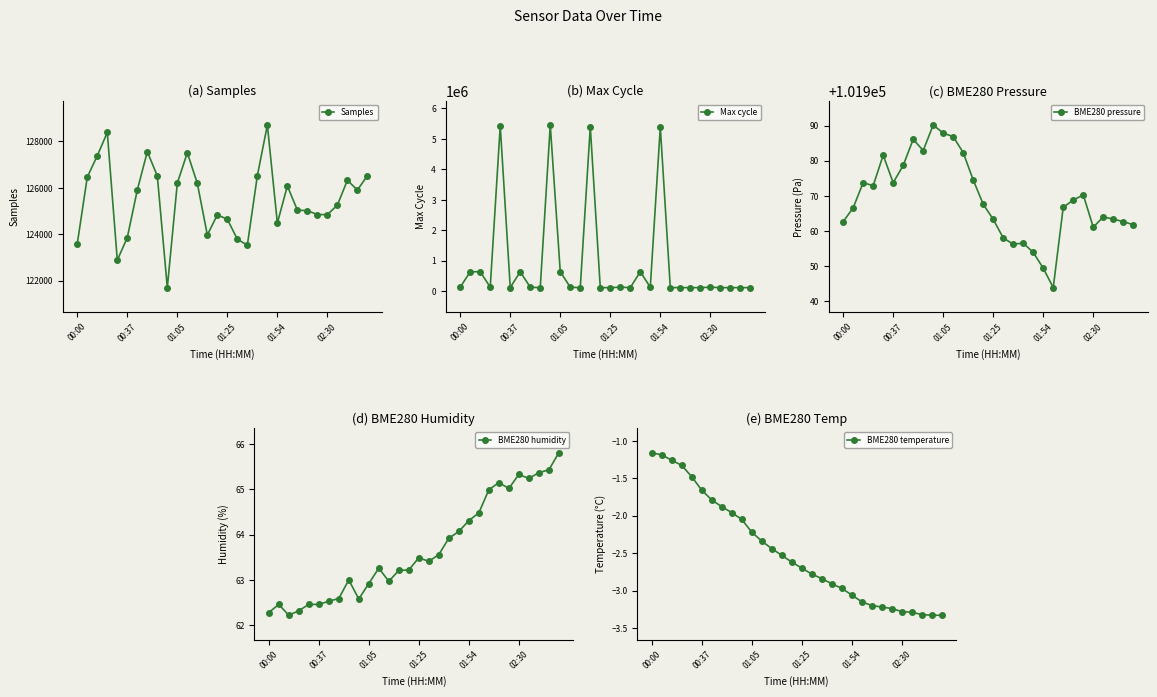

Is this an area chart (filled region under the line)?

No